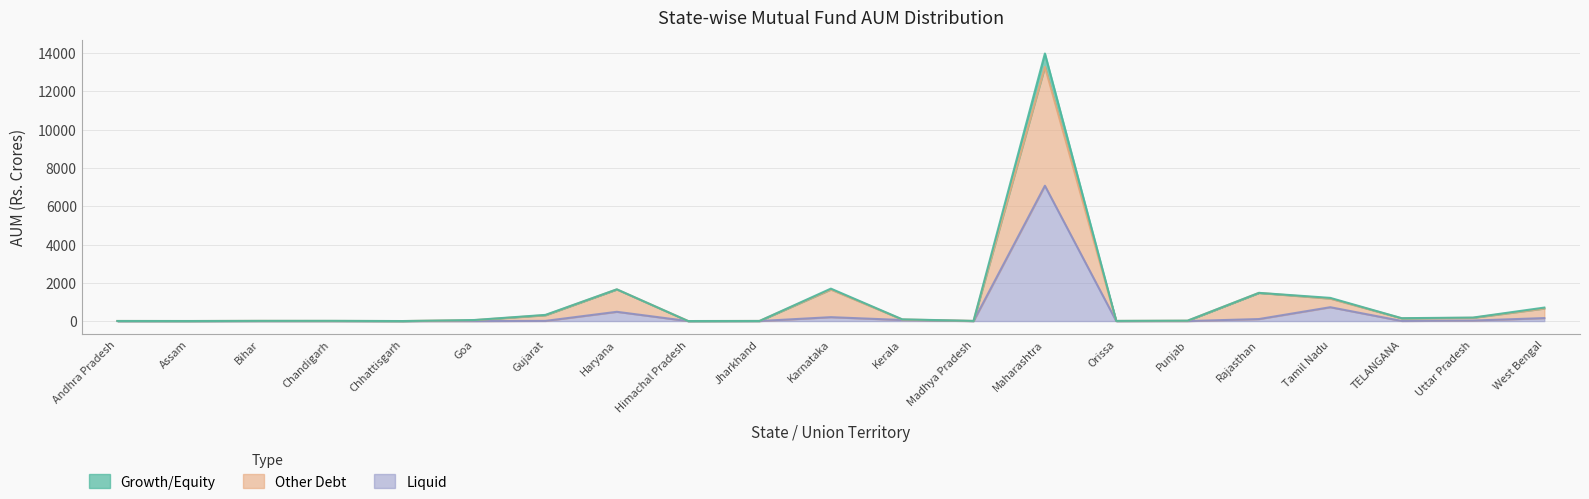

What is the sum of the Growth/Equity values at Chandigarh and Rajasthan?

106.3